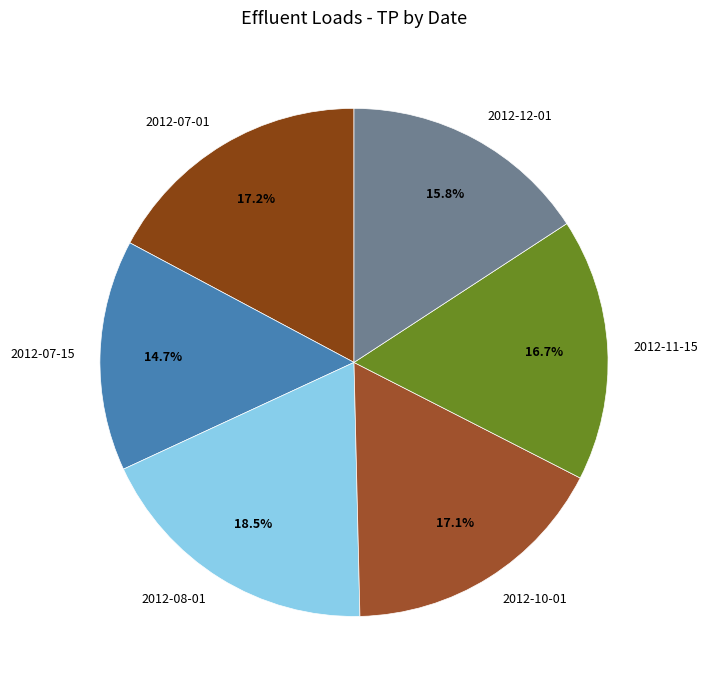

Approximately how many times larger is the value at 2012-11-15 compared to 2012-07-01?

1.0